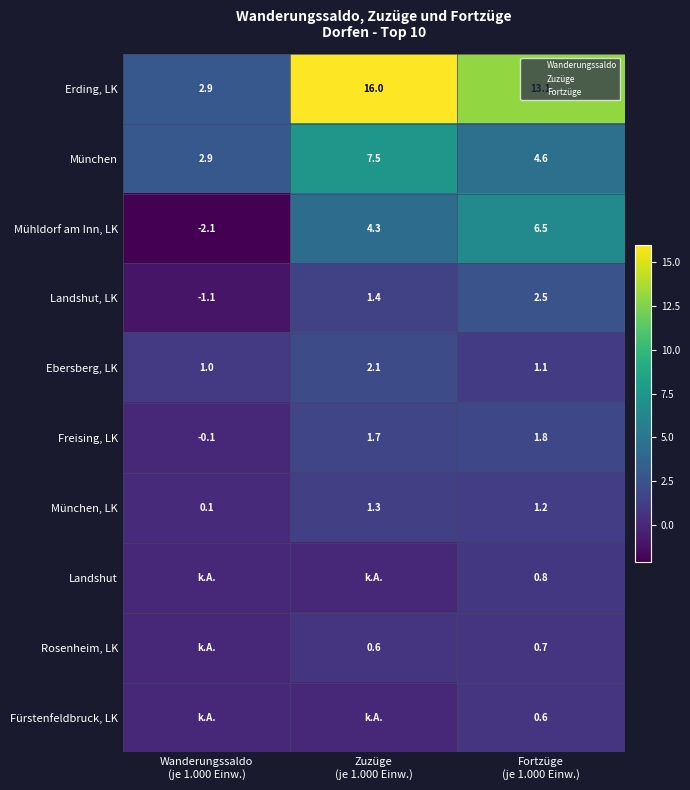

Is the value of München, LK at Zuzüge (je 1.000 Einw.) greater than the value of Rosenheim, LK at Zuzüge (je 1.000 Einw.)?

Yes